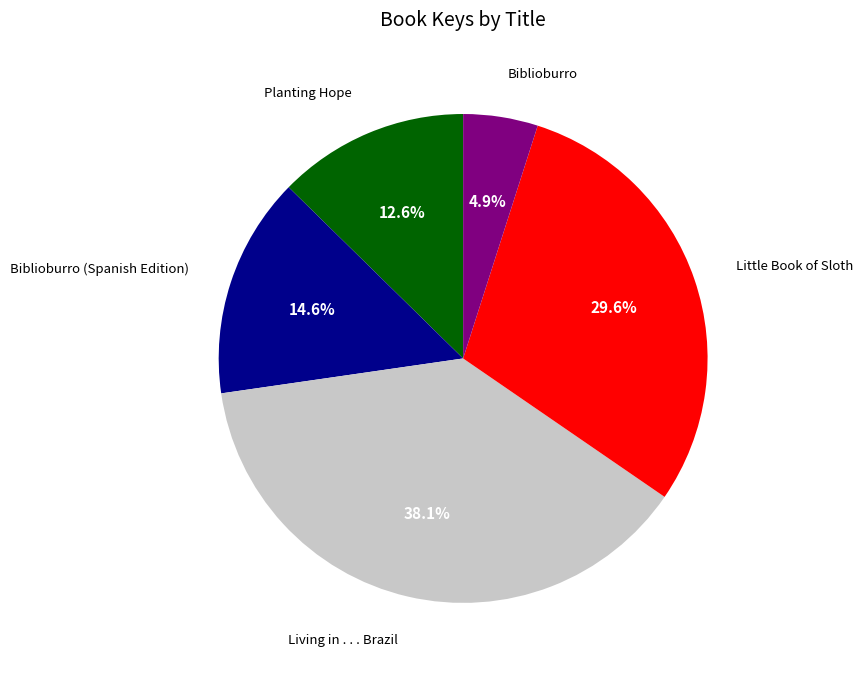

How many slices are in this pie chart?

5